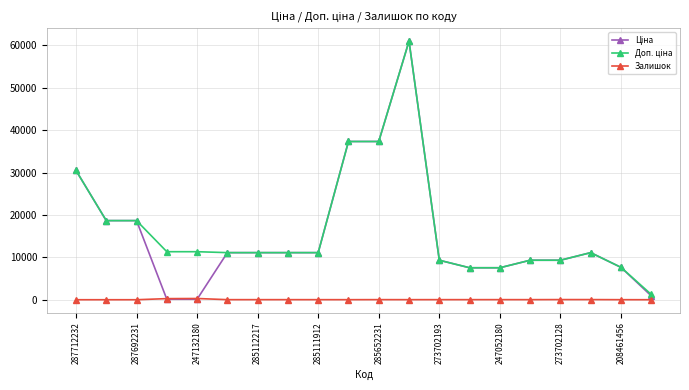

What is the maximum value shown in the chart?

61024.7